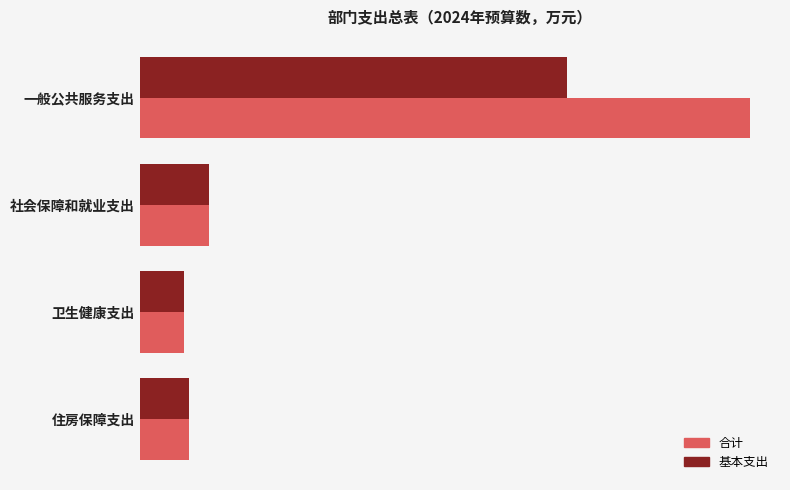

List the series in order of their peak value, lowest first.

基本支出, 合计